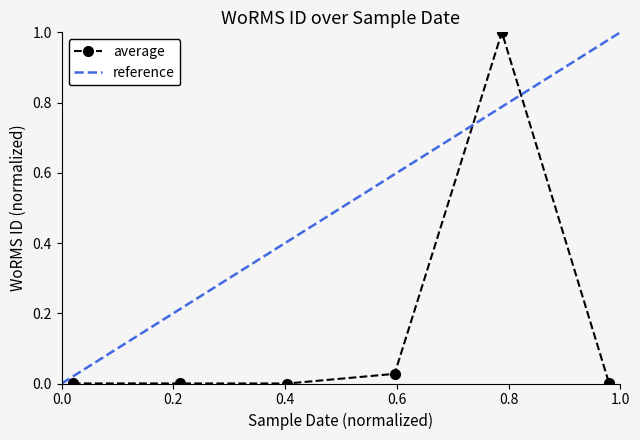

Count the number of categories in the chart.

6